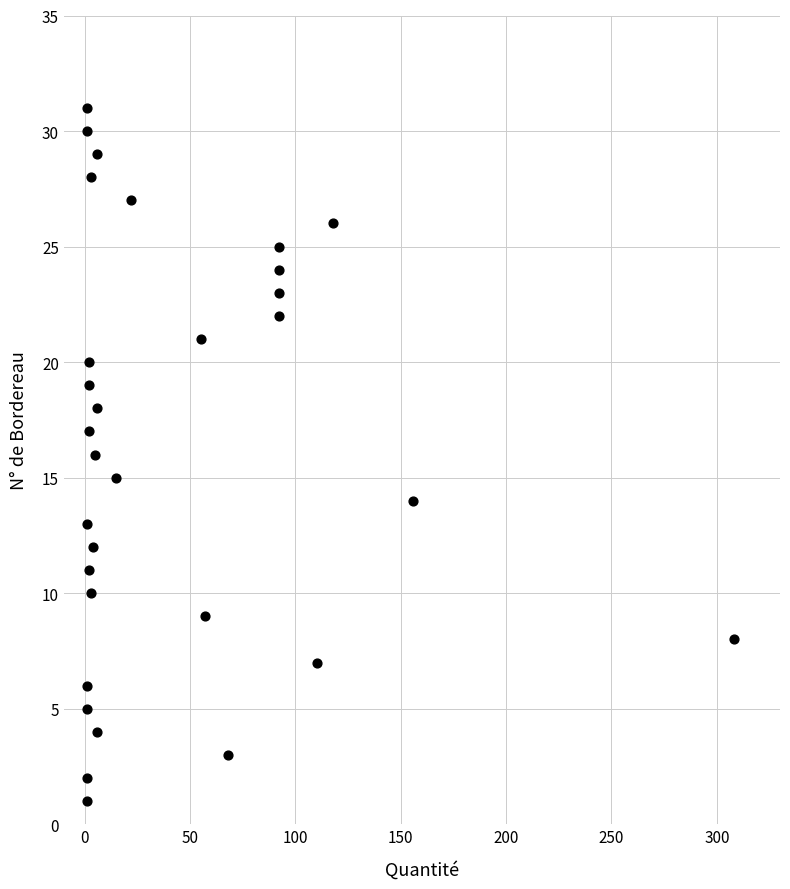

What is the range of Y values (max minus min)?

30